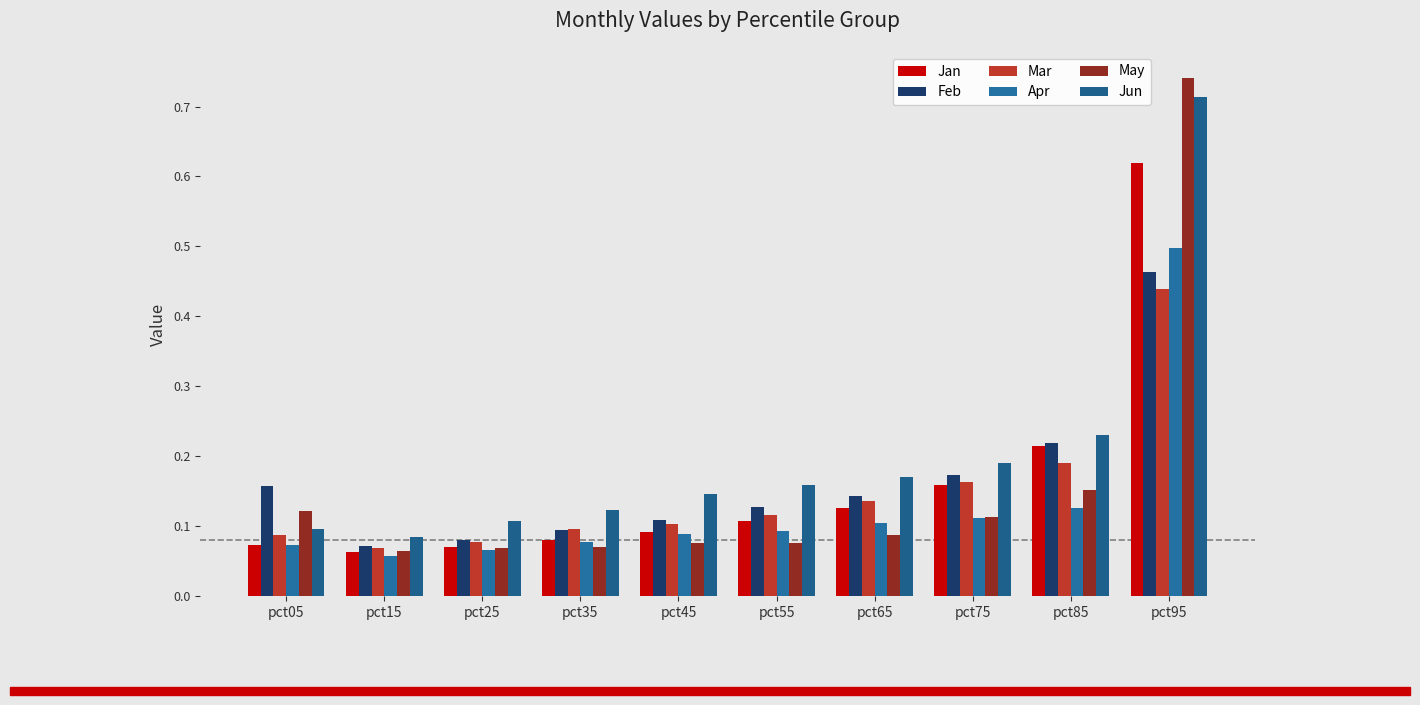

What is the maximum value shown in the chart?

0.7